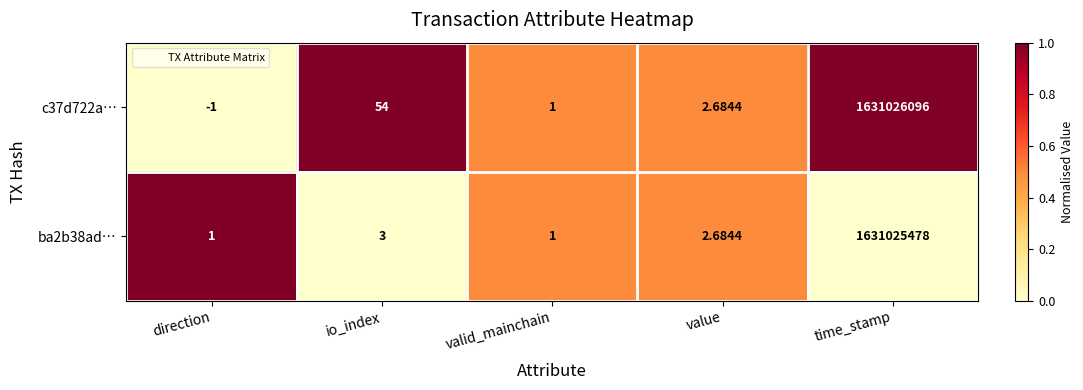

Count the number of categories in the chart.

5